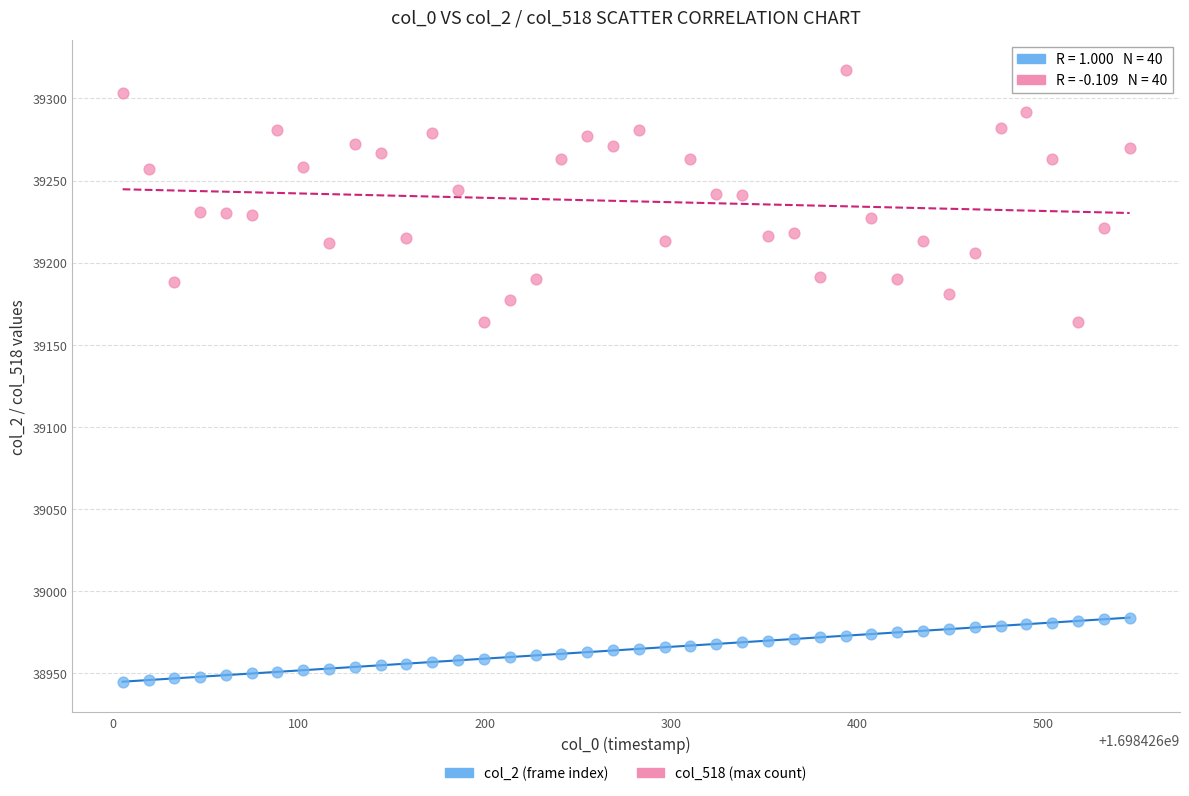

Which series has the widest spread of Y values?

col_518 (max count)